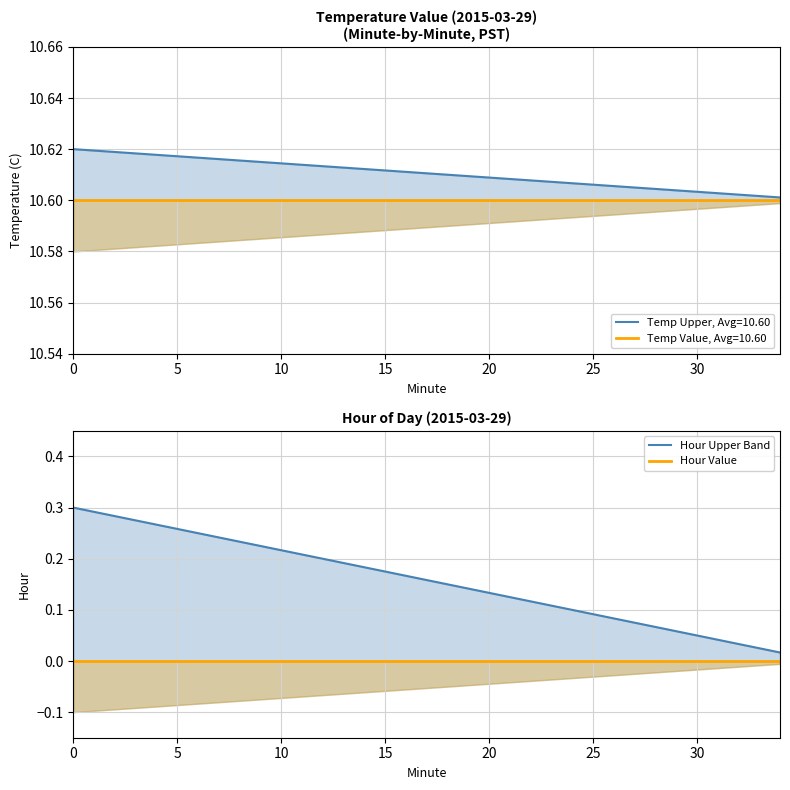

True or false: Hour Upper Band and Hour Value intersect in this chart.

False